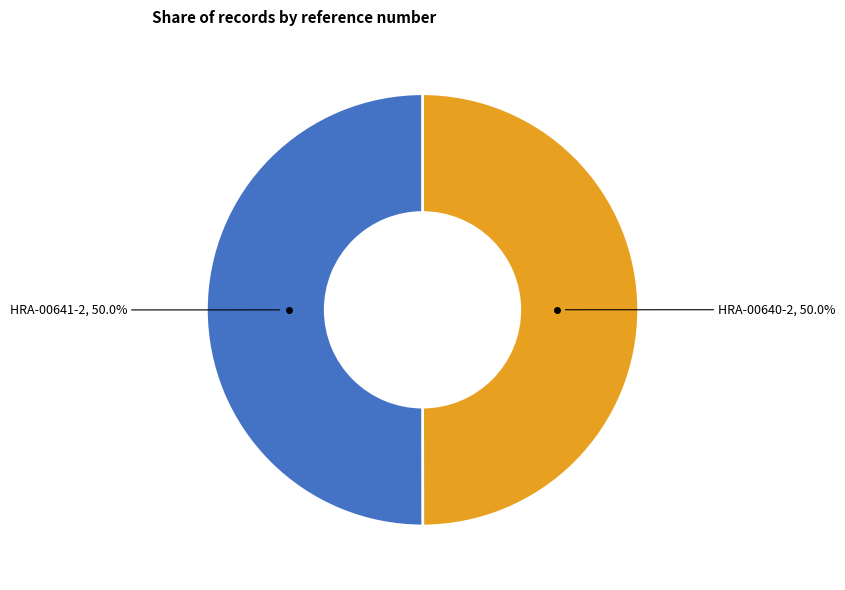

What is the ratio of the value at HRA-00640-2 to the value at HRA-00641-2?

1.0